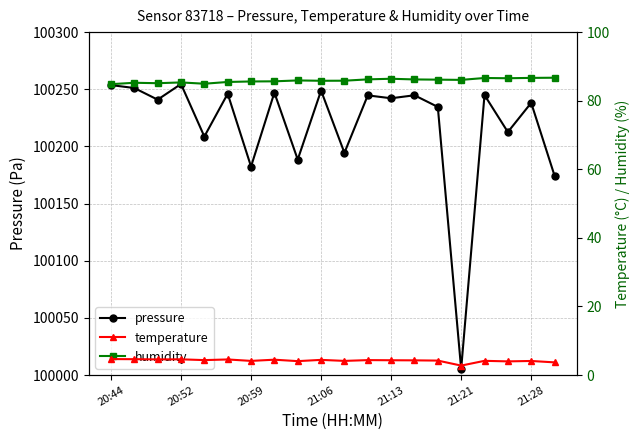

What is the minimum value for pressure?

100005.3